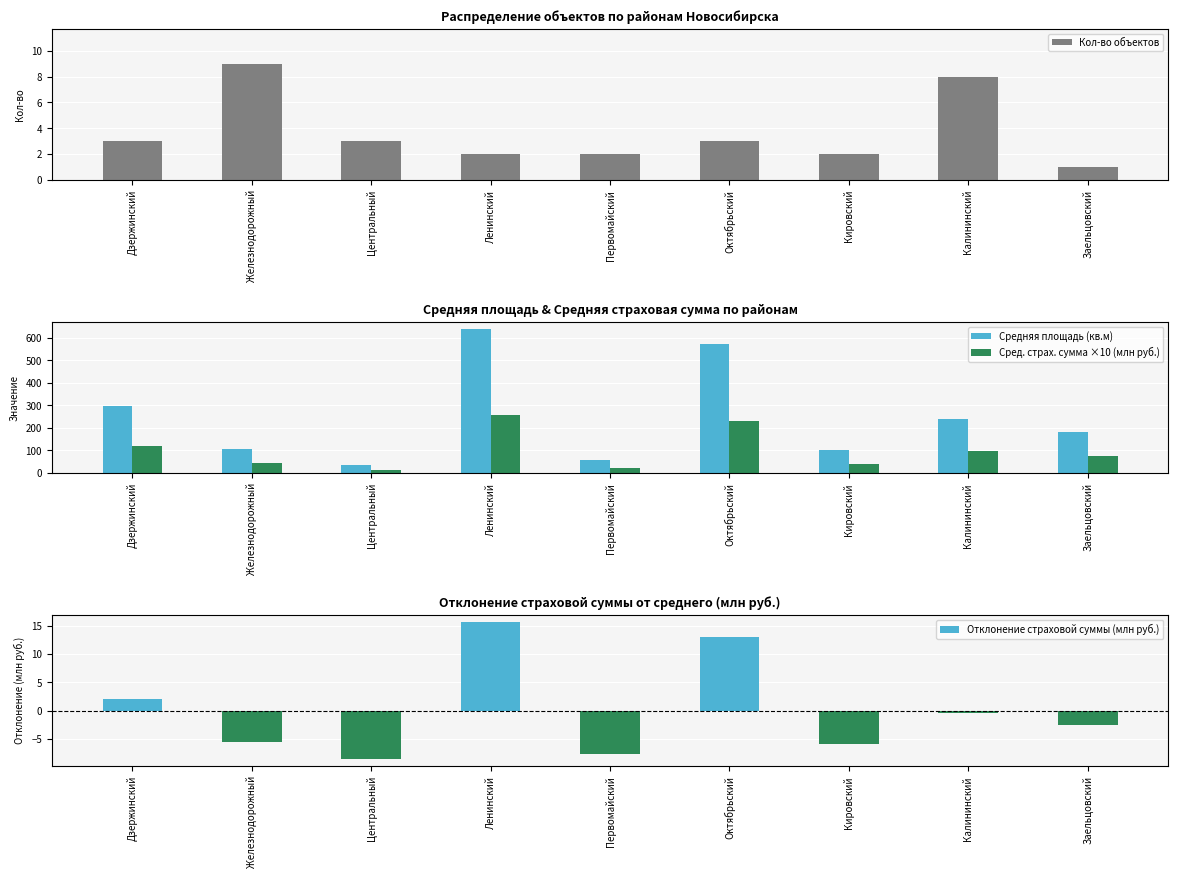

Reading left to right, transcribe all the data shown in this chart.

Кол-во объектов: 3.0	9.0	3.0	2.0	2.0	3.0	2.0	8.0	1.0
Средняя площадь (кв.м): 296.3	107.9	33.4	638.5	57.4	570.5	101.5	238.0	183.5
Сред. страх. сумма ×10 (млн руб.): 118.8	43.3	13.4	256.1	23.0	228.8	40.7	95.4	73.6
Отклонение страховой суммы (млн руб.): 2.0	-5.6	-8.6	15.7	-7.6	13.0	-5.9	-0.4	-2.6